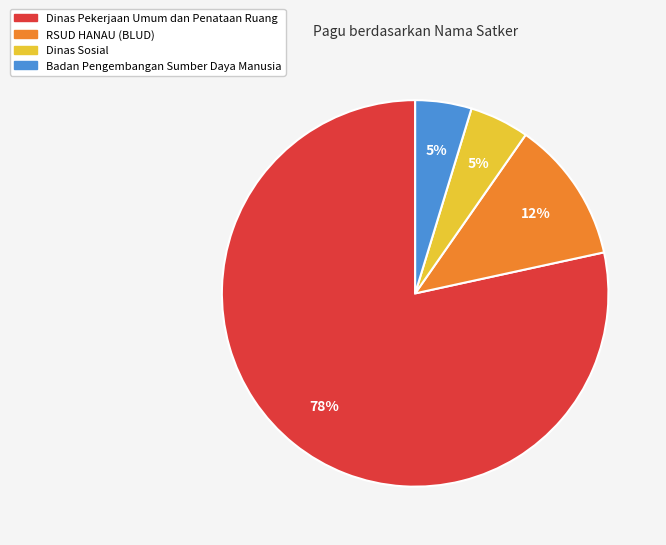

Is there a majority slice in this chart?

Yes